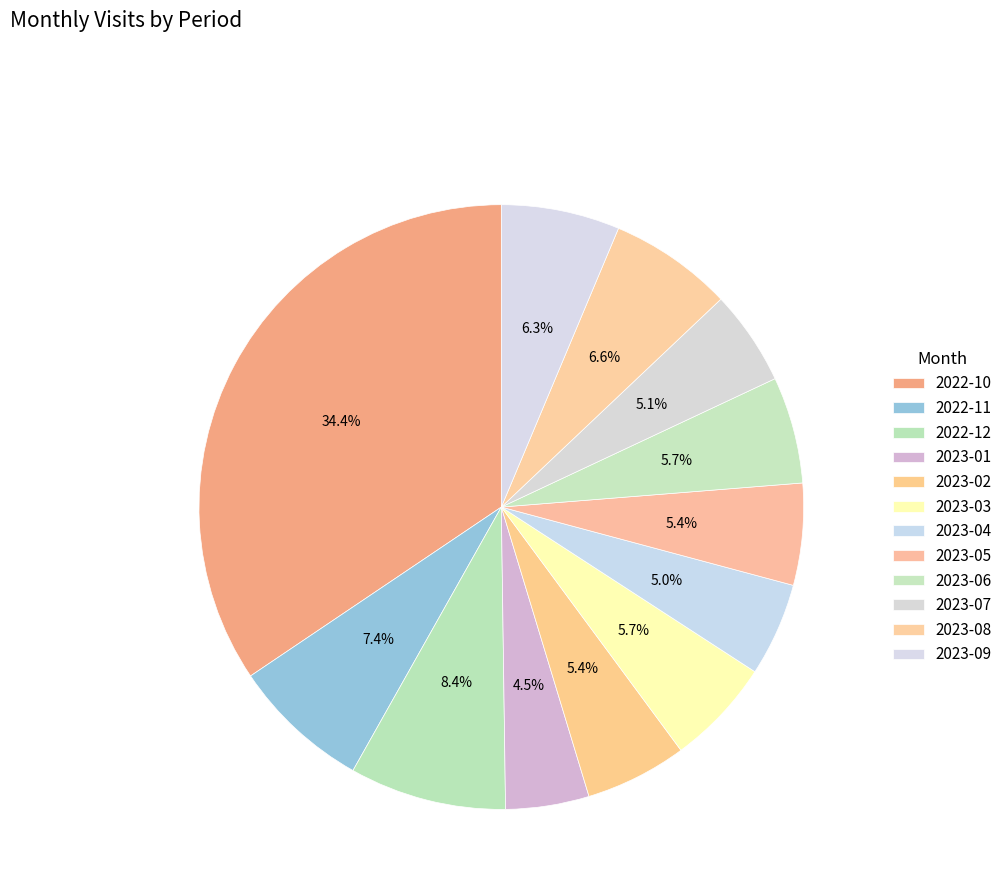

To the nearest percent, what is the difference between the largest and smallest slice percentages?

30%